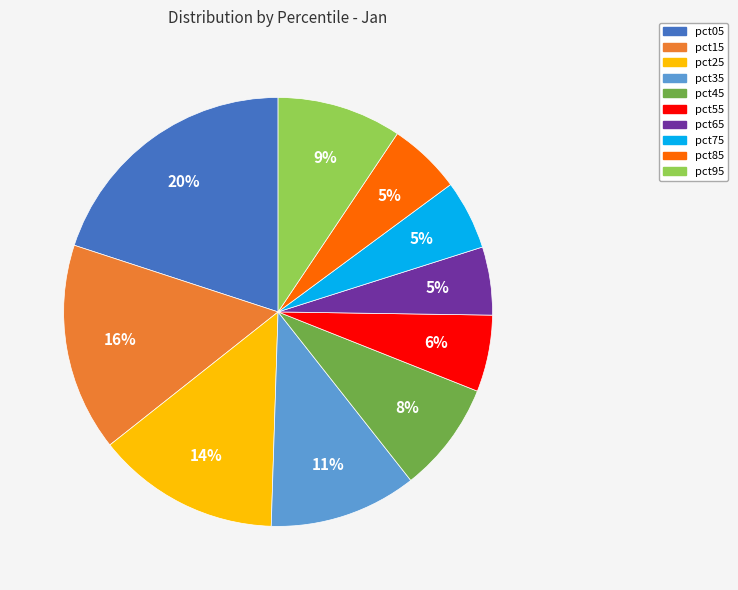

Between pct55 and pct45, which is larger?

pct45